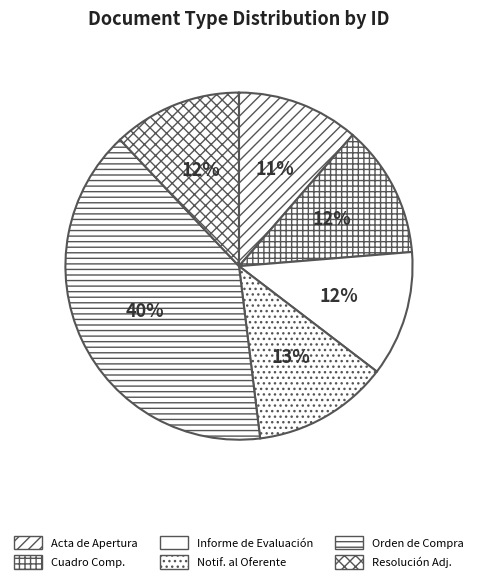

Does any single category account for the majority?

No